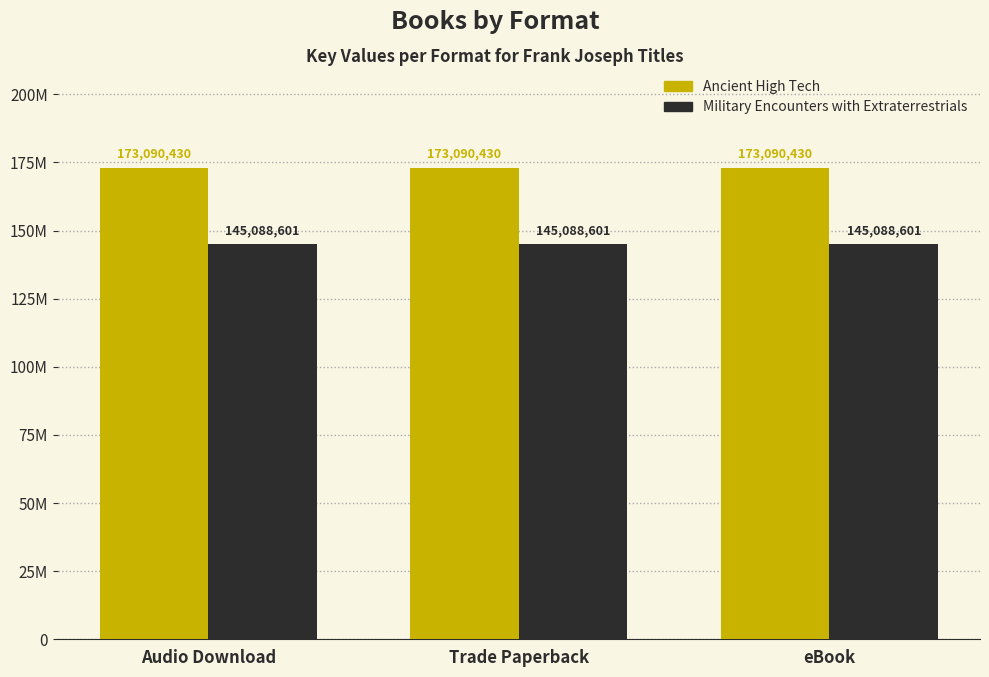

What is the sum of the Ancient High Tech values at Trade Paperback and eBook?

346180860